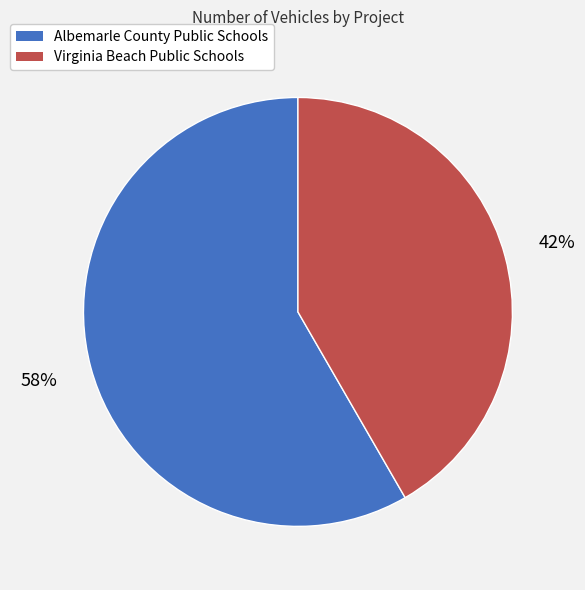

To the nearest percent, what is the combined percentage of Virginia Beach Public Schools and Albemarle County Public Schools?

100%